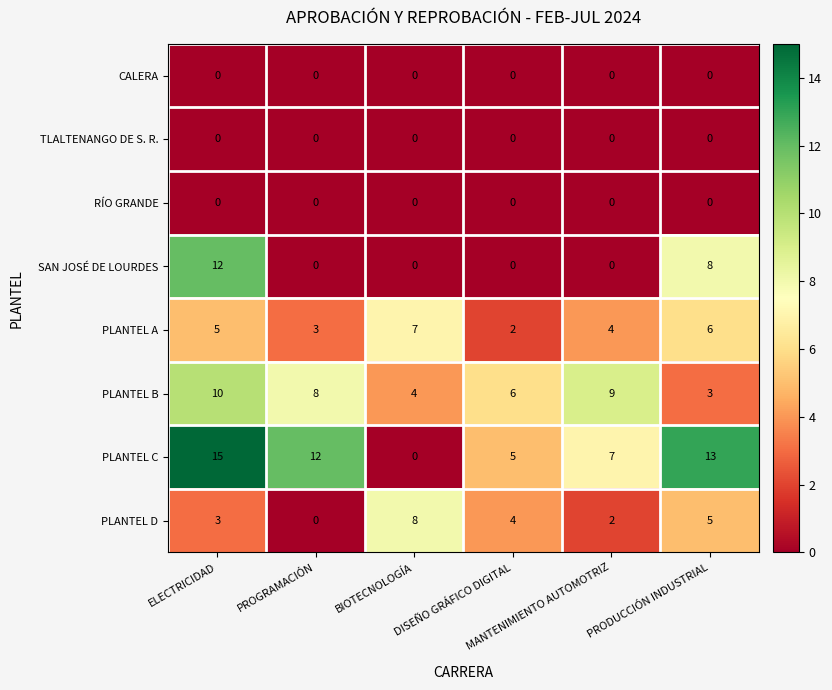

What is the maximum value for PLANTEL A?

7